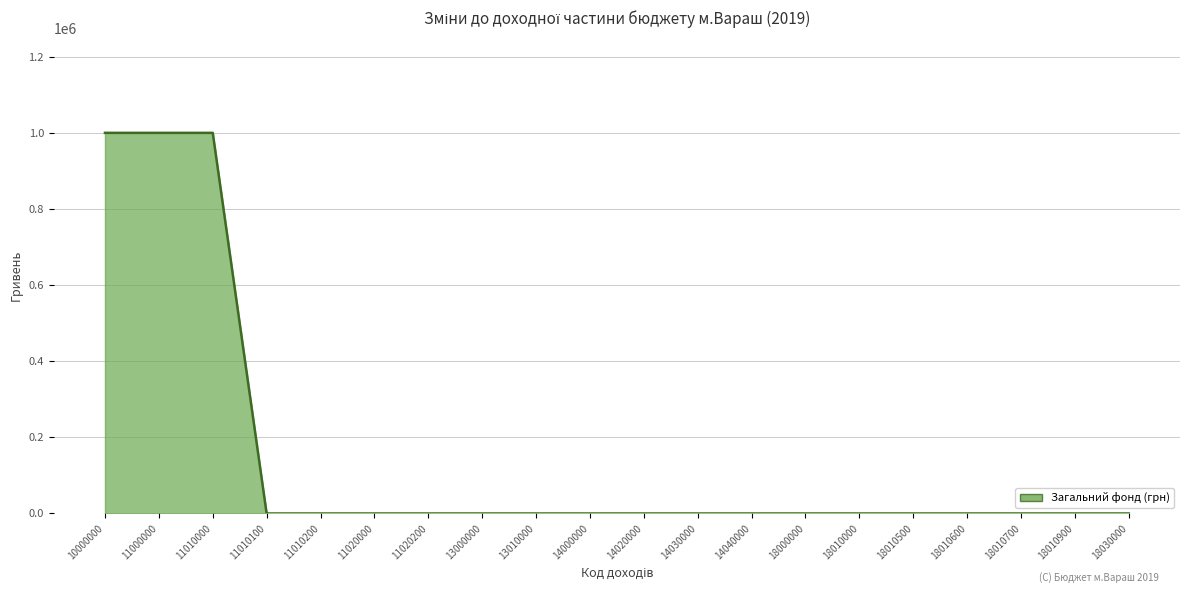

What is the greatest value displayed?

1000000